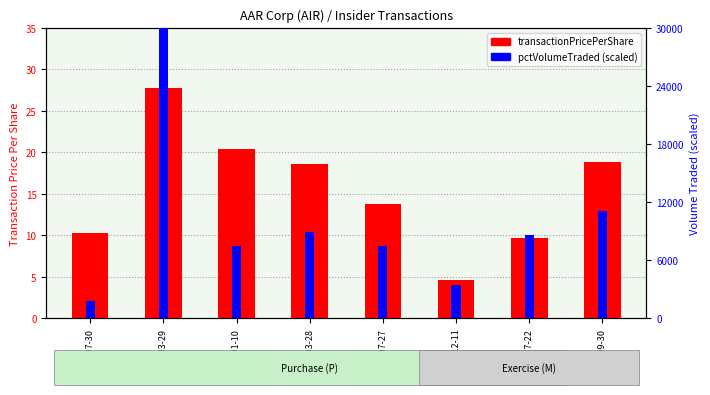

What position from the left is 2012-01-10?

3